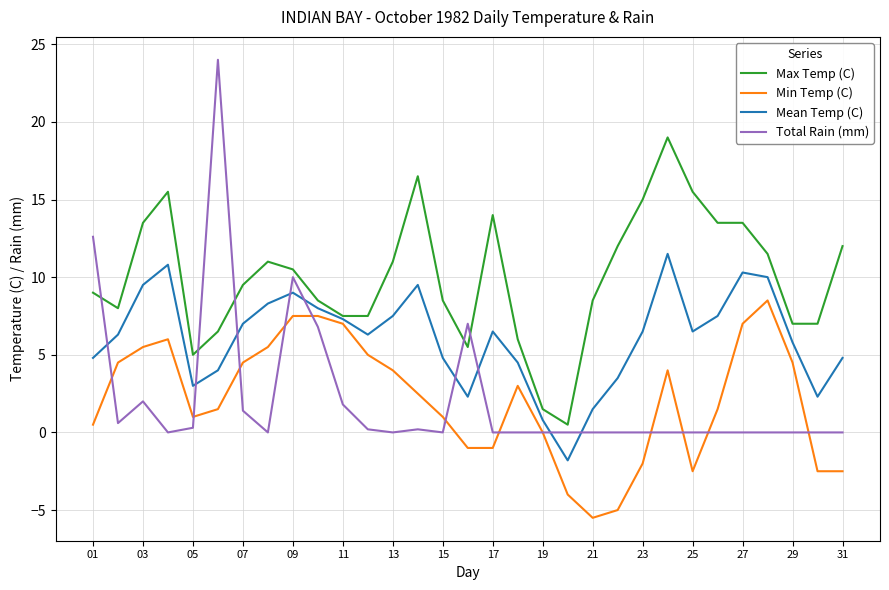

Which series ends up on top after the final intersection of Max Temp (C) and Total Rain (mm)?

Max Temp (C)